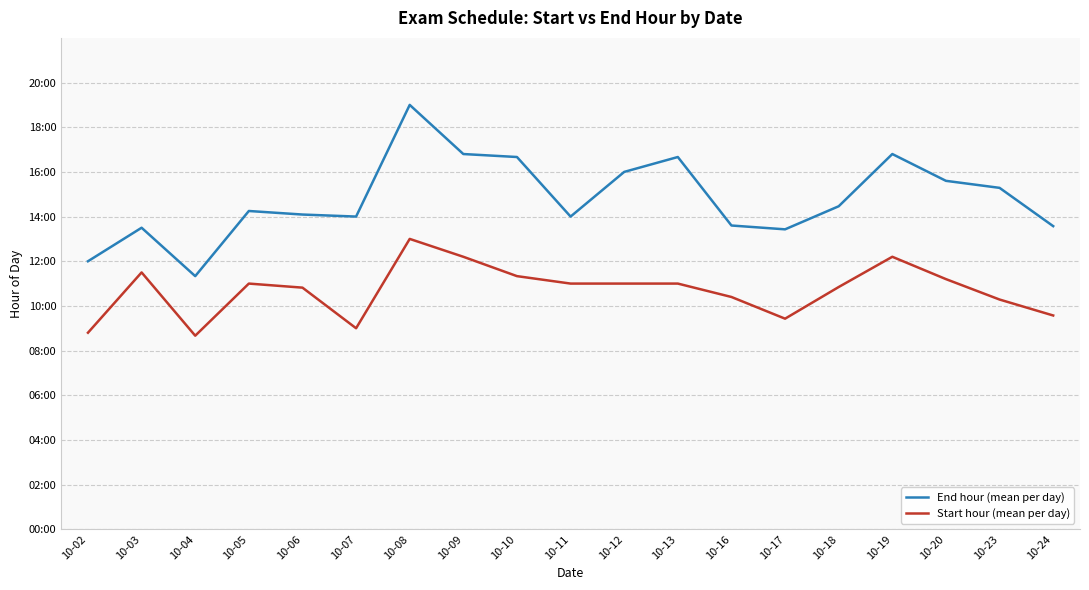

Is this an area chart (filled region under the line)?

No